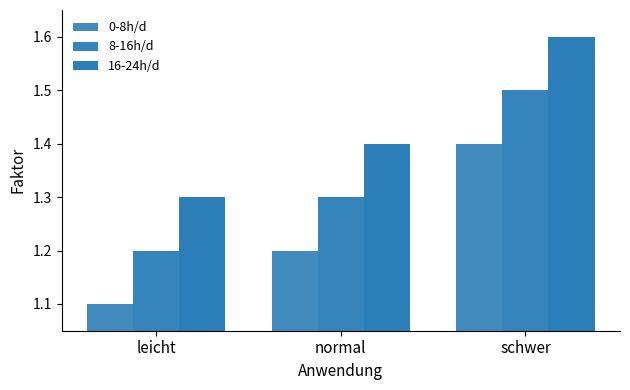

How many groups of bars are there?

3